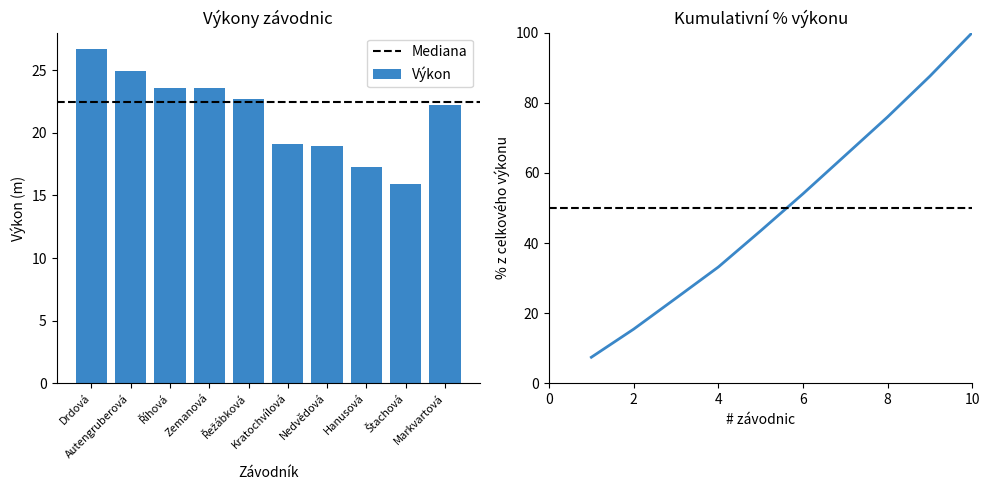

At which label is the value closest to 21?

Markvartová